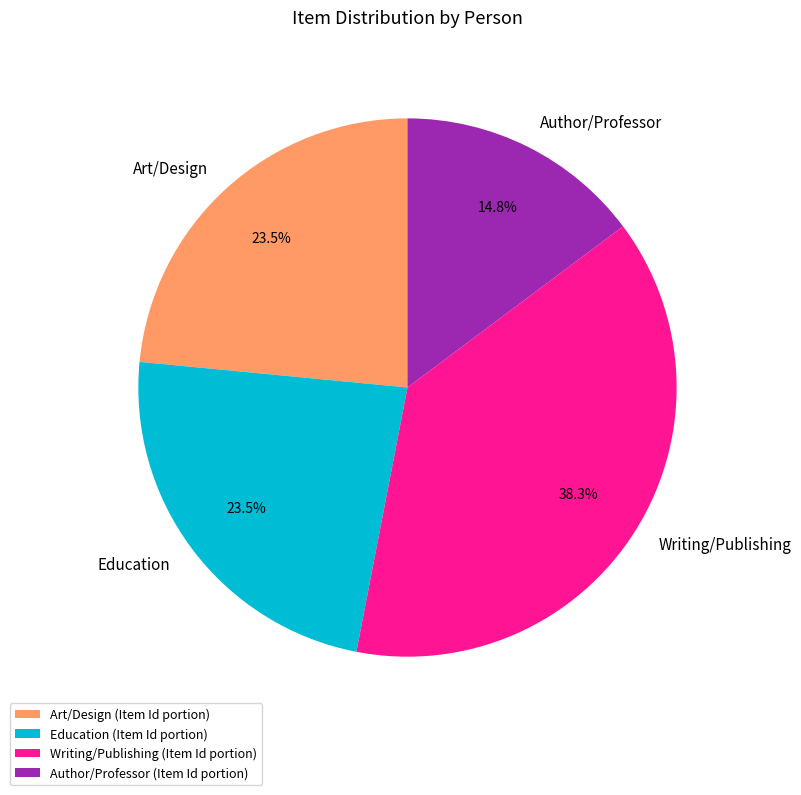

What is the ratio of the value at Writing/Publishing to the value at Art/Design?

1.6